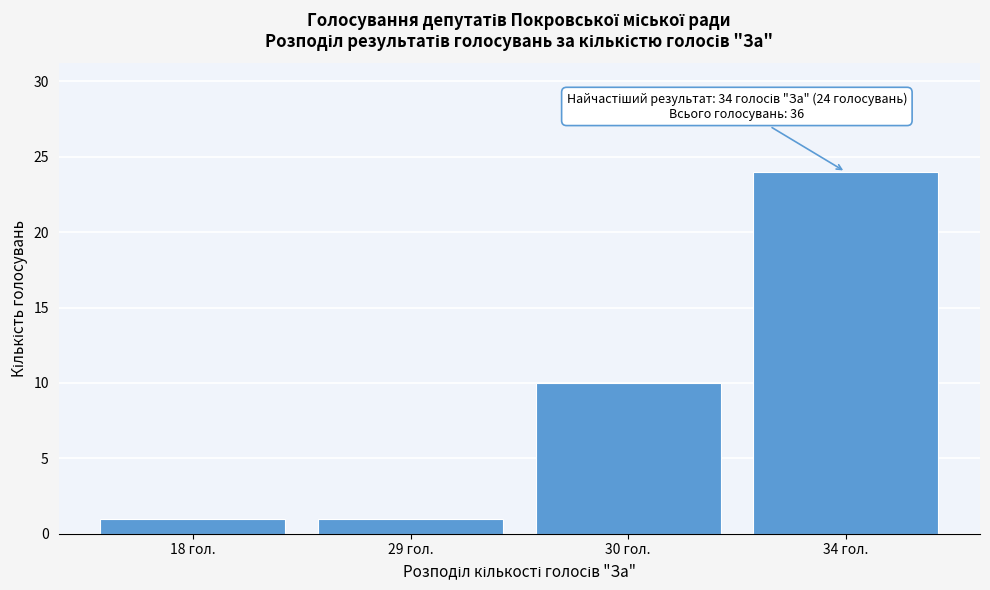

Reading left to right, list all the values displayed in this chart.

1	1	10	24